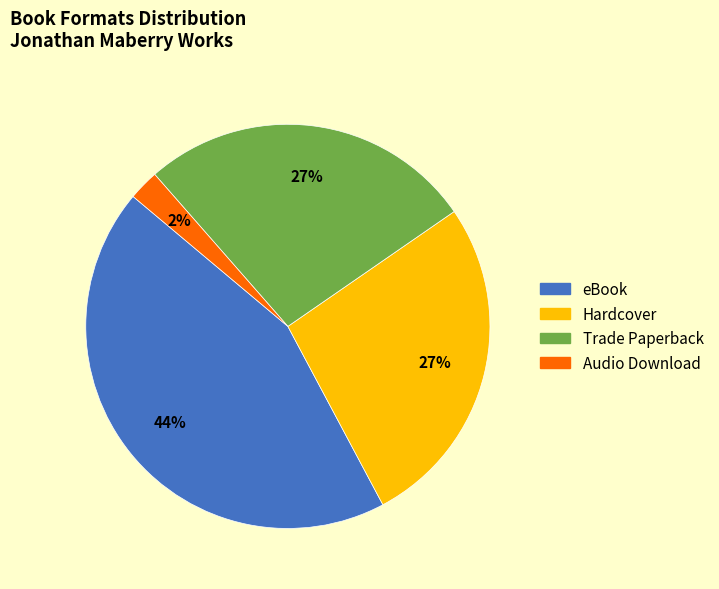

To the nearest percent, what portion does Trade Paperback represent?

27%